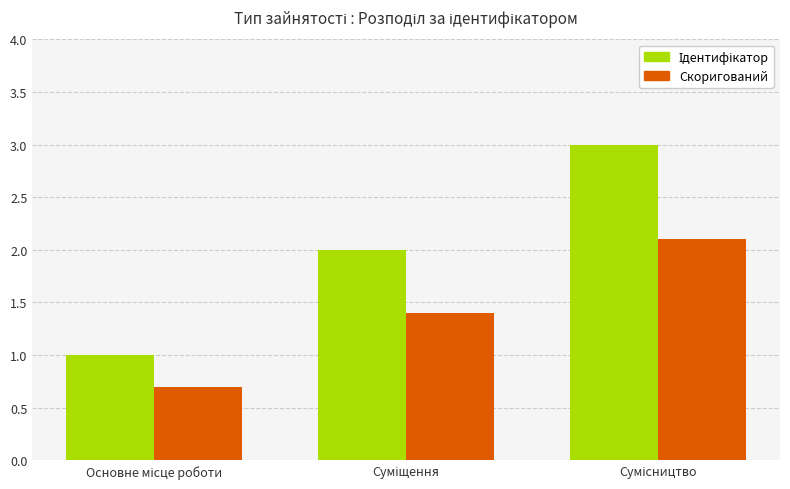

What is the difference between the maximum and minimum values in the Скоригований series?

1.4